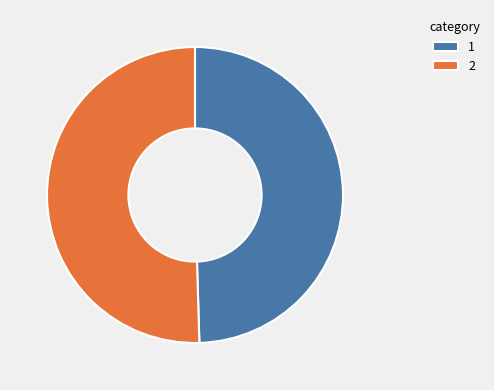

Combined, do 2 and 1 account for over 50%?

Yes